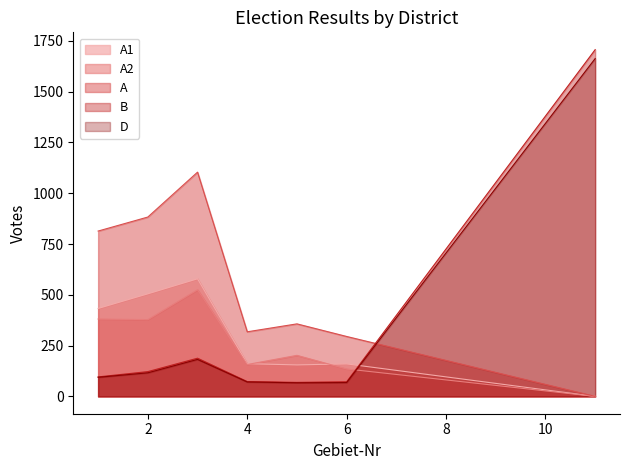

What is the difference between the maximum and minimum values in the A series?

1104